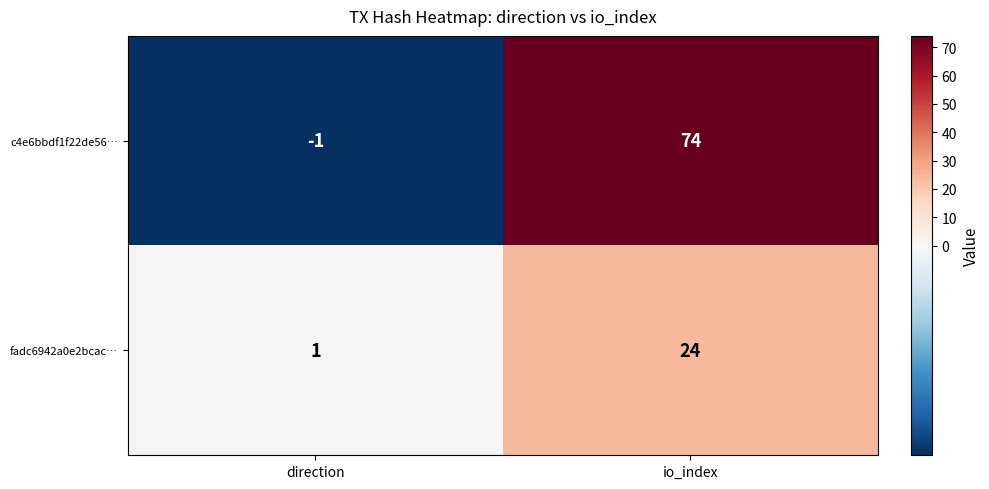

What is the maximum value shown in the chart?

74